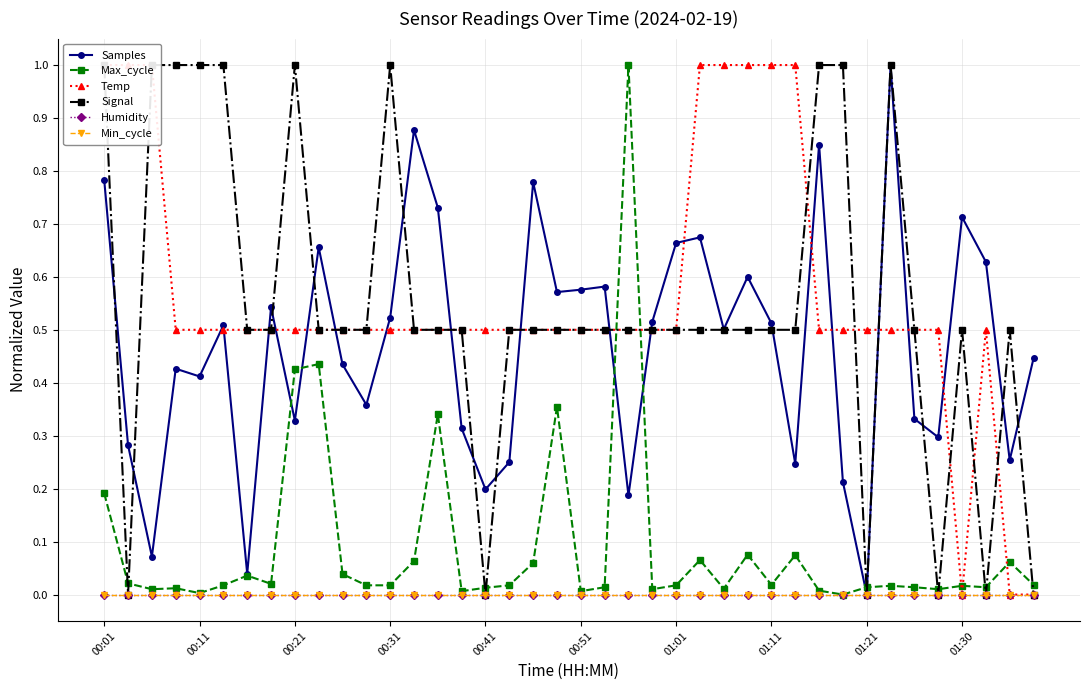

Which series changed the most between 23 and 32?

Samples